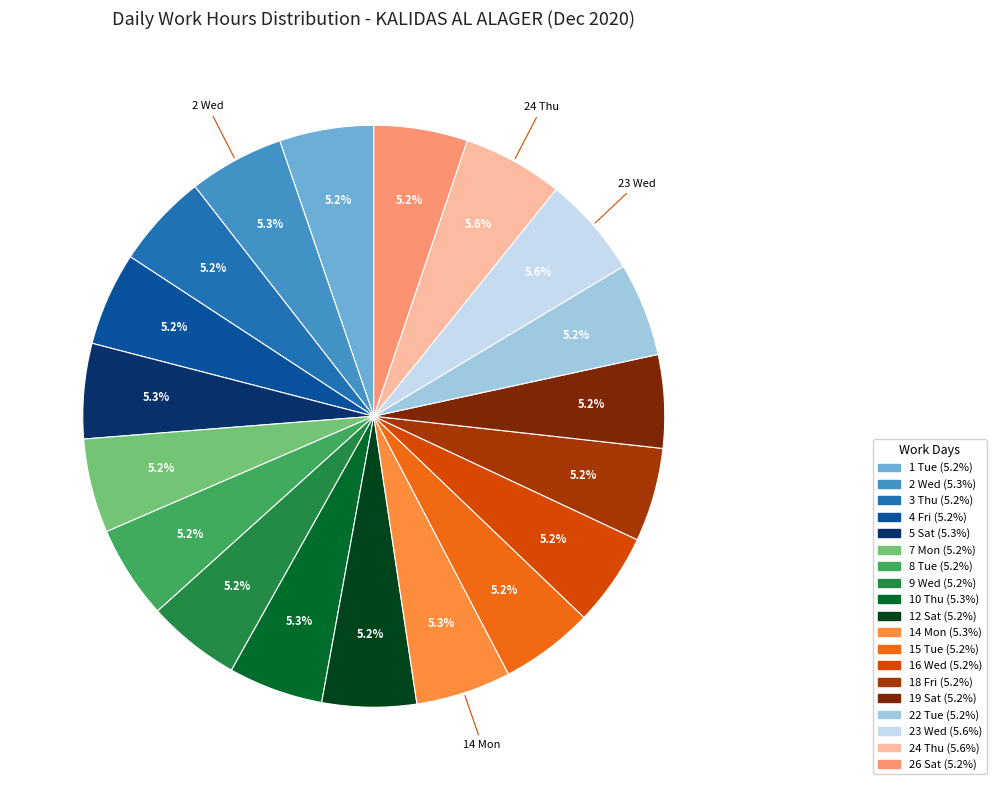

Is 24 Thu the majority of the pie?

No